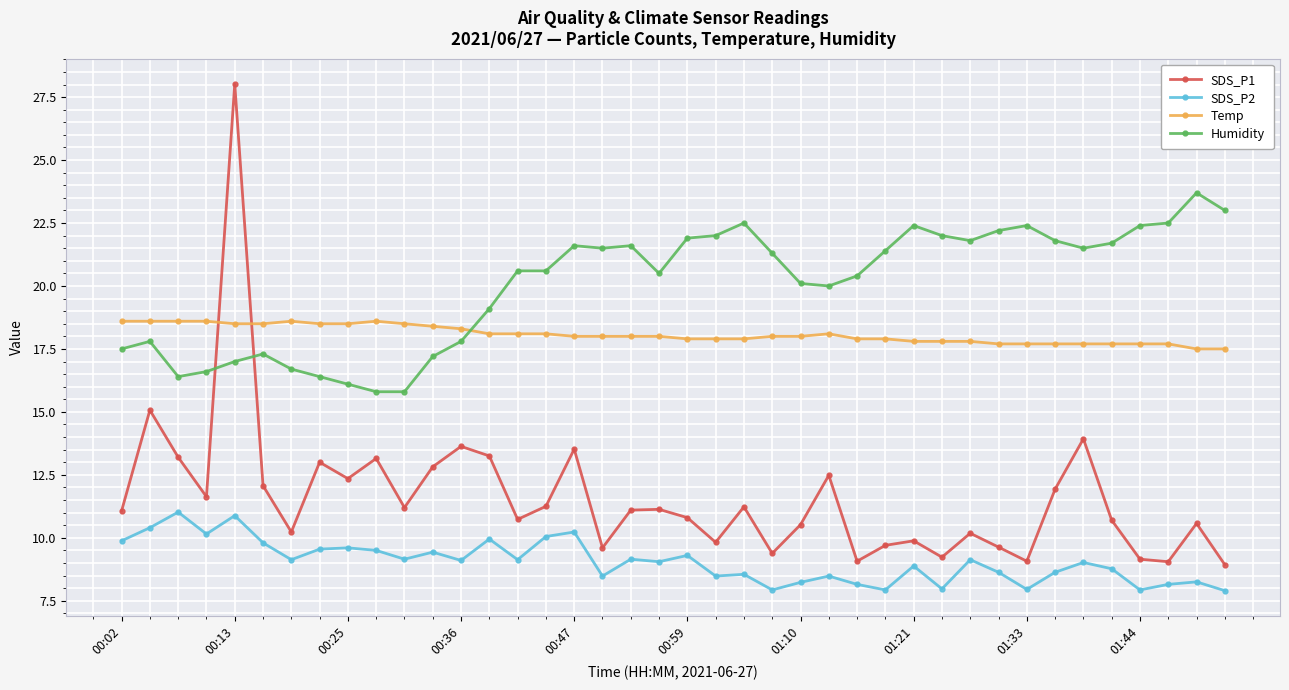

Which series has the widest spread of values?

SDS_P1